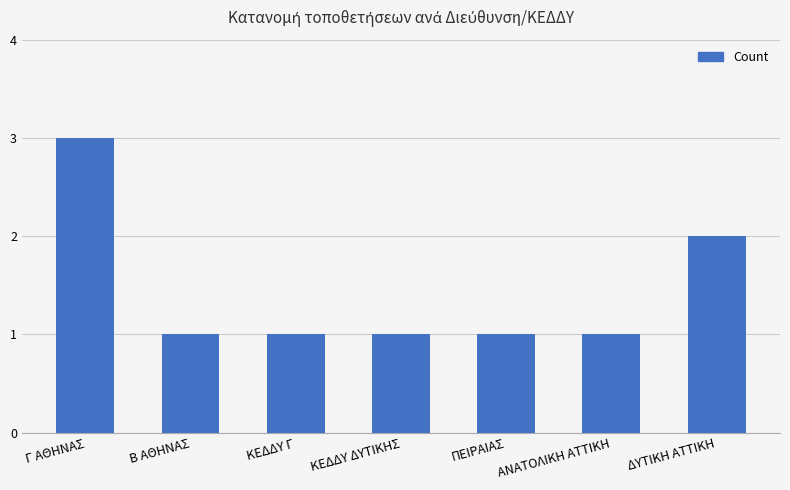

True or false: the data shows 1 at ΠΕΙΡΑΙΑΣ.

True